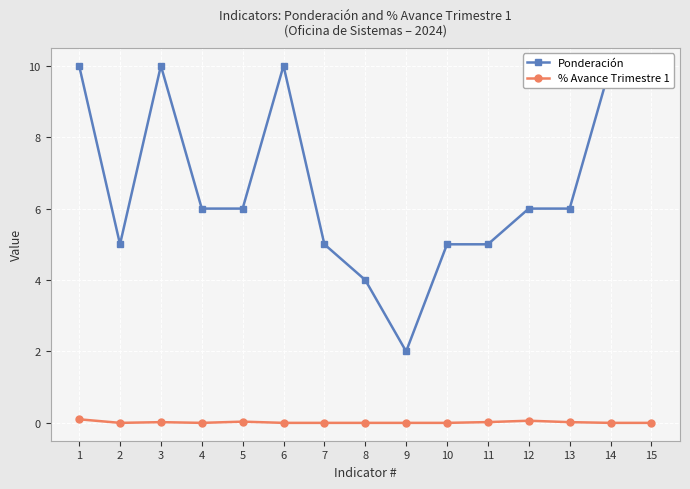

At which category does the chart reach its peak across all series?

1